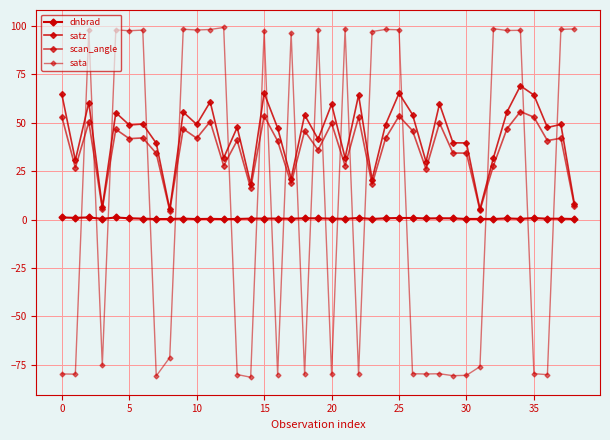

True or false: satz has more than 2 interior local peaks.

True